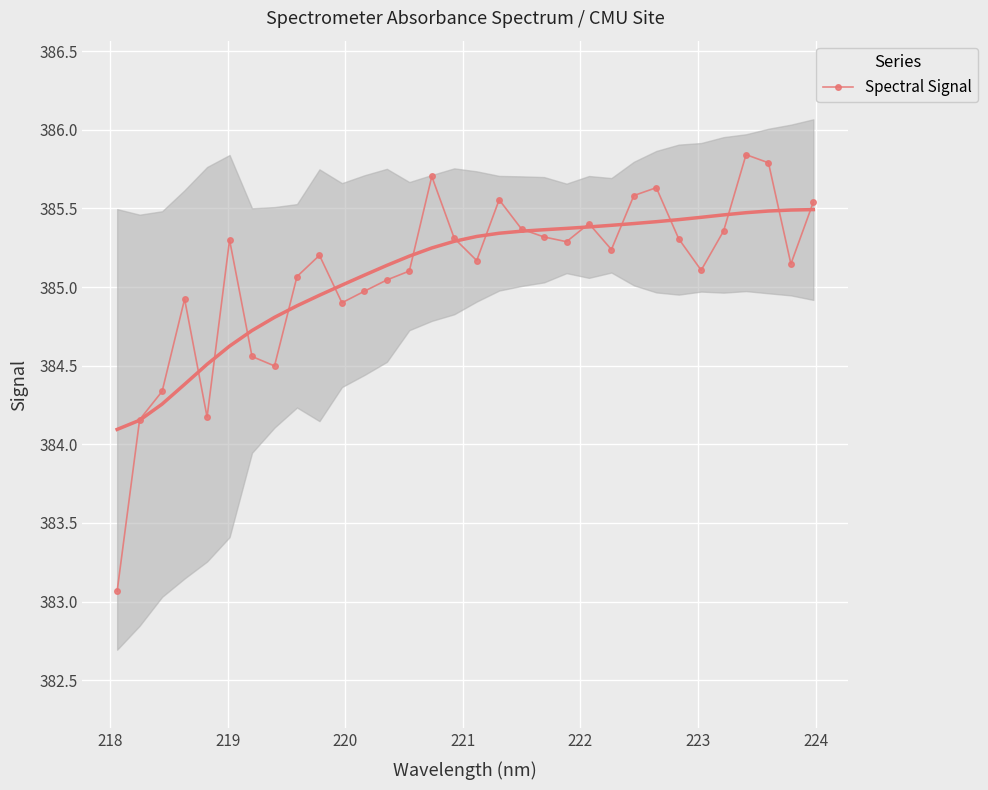

What is the minimum value for Spectral Signal?

383.1